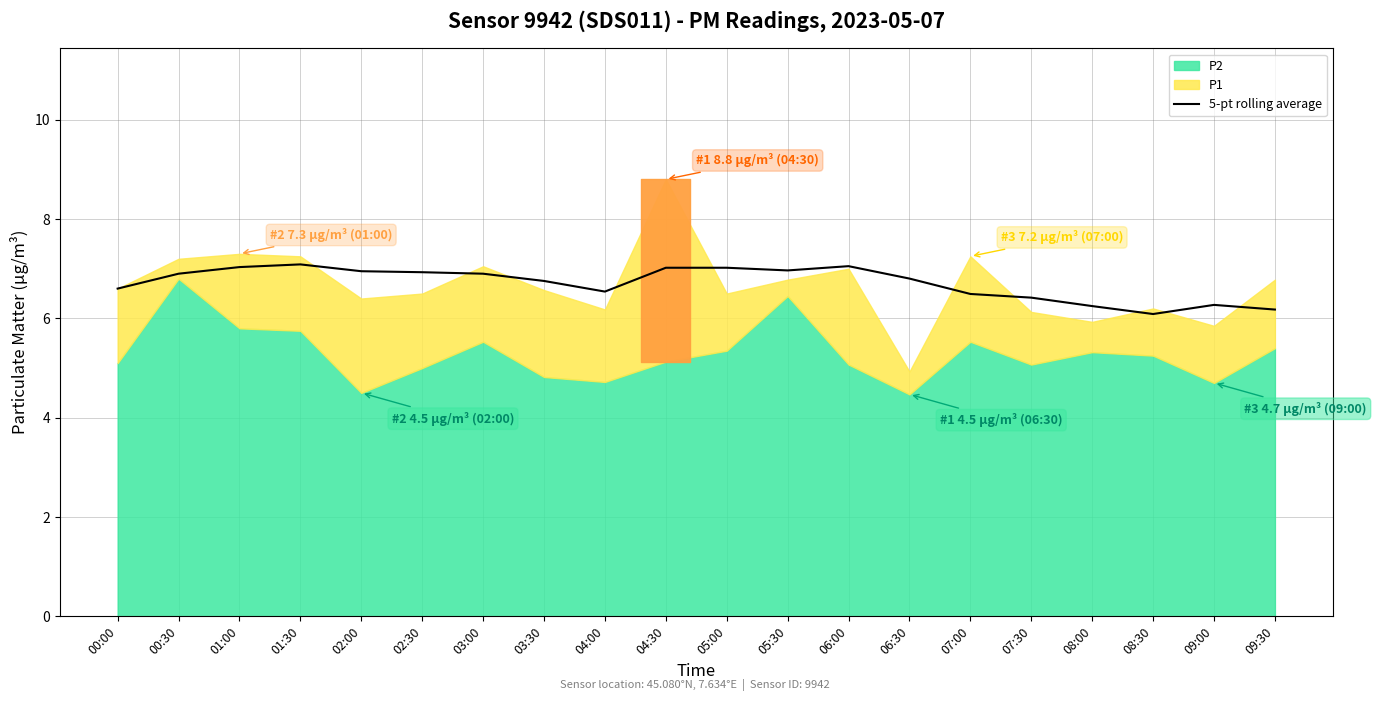

Reading left to right, what are all the values shown in this chart?

6.6	6.9	7.0	7.1	7.0	6.9	6.9	6.8	6.5	7.0	7.0	7.0	7.1	6.8	6.5	6.4	6.2	6.1	6.3	6.2